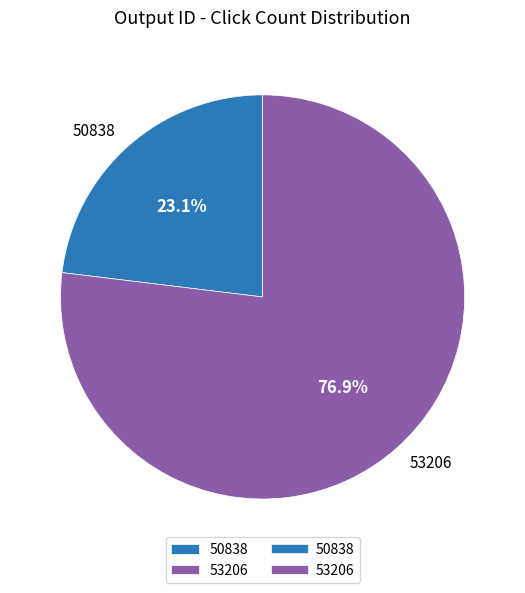

What is the total percentage of 53206 and 50838?

100.0%